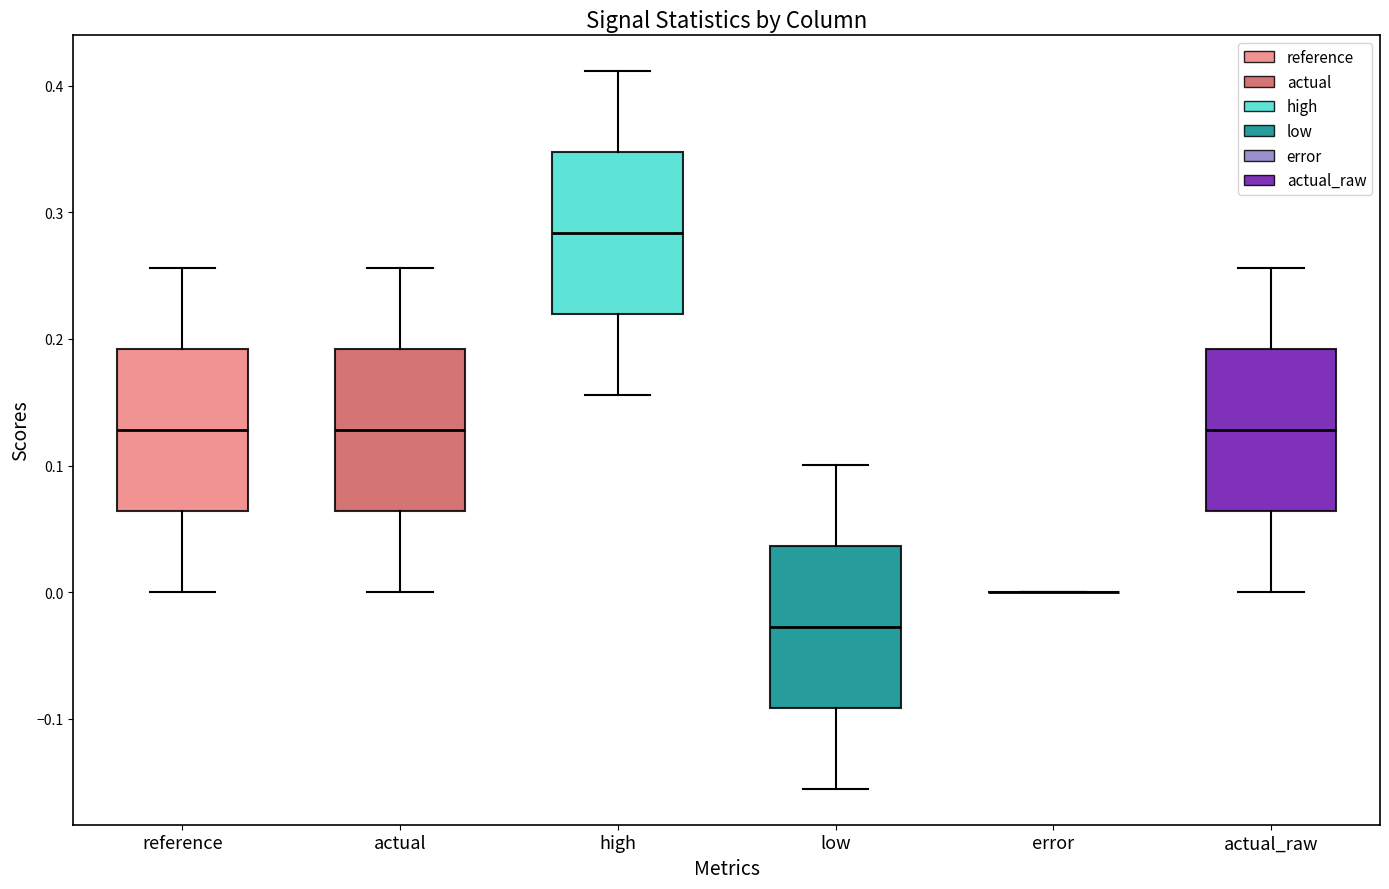

Where is the lower edge of the box for reference on the y-axis? The values are not printed on the chart, so give them approximately, as read against the axis.

0.06